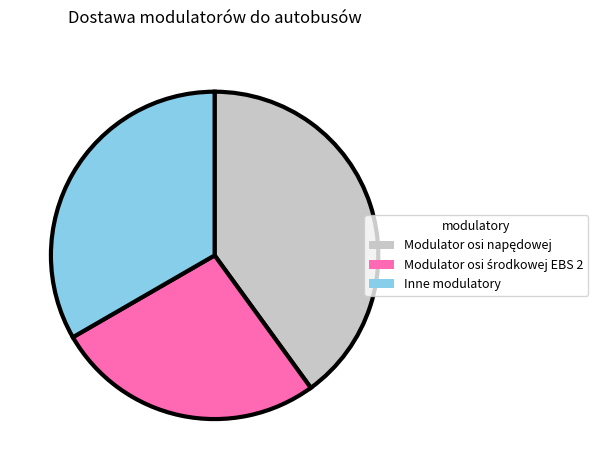

Does any single category account for the majority?

No